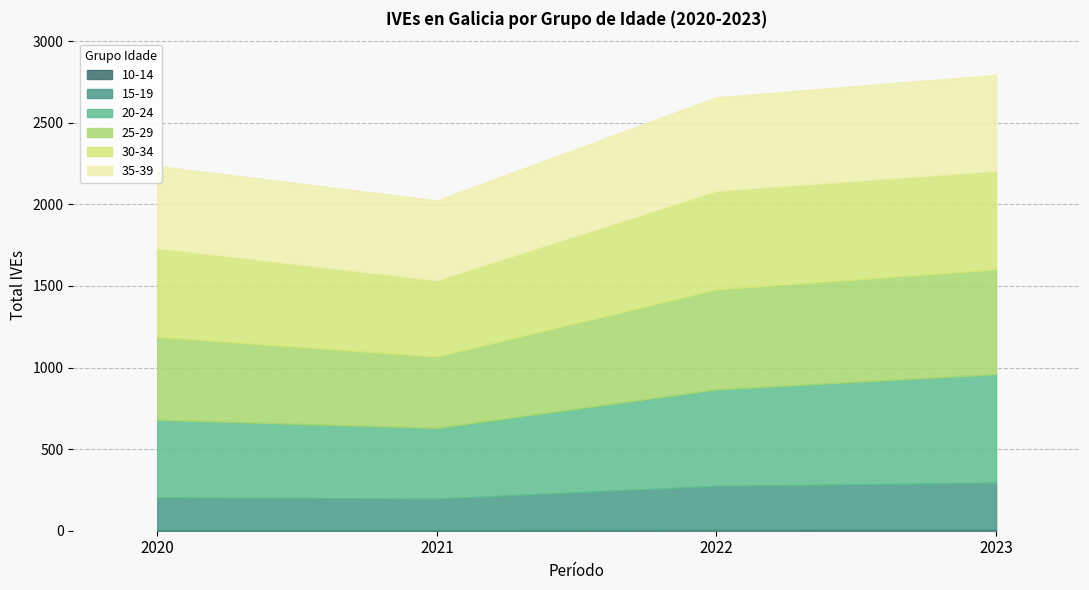

Count the number of data series in this chart.

6